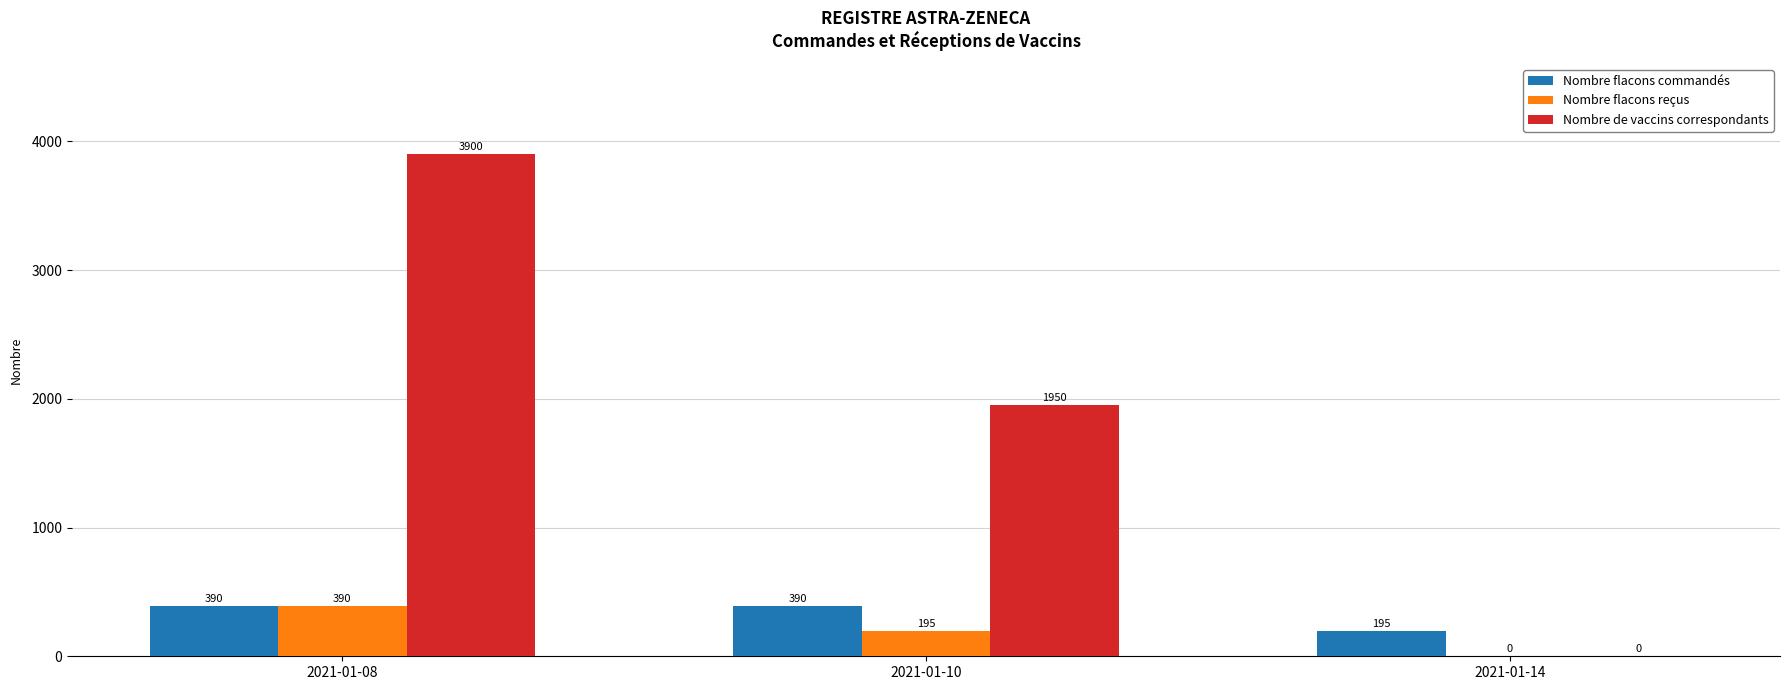

Does the chart contain stacked bars?

No